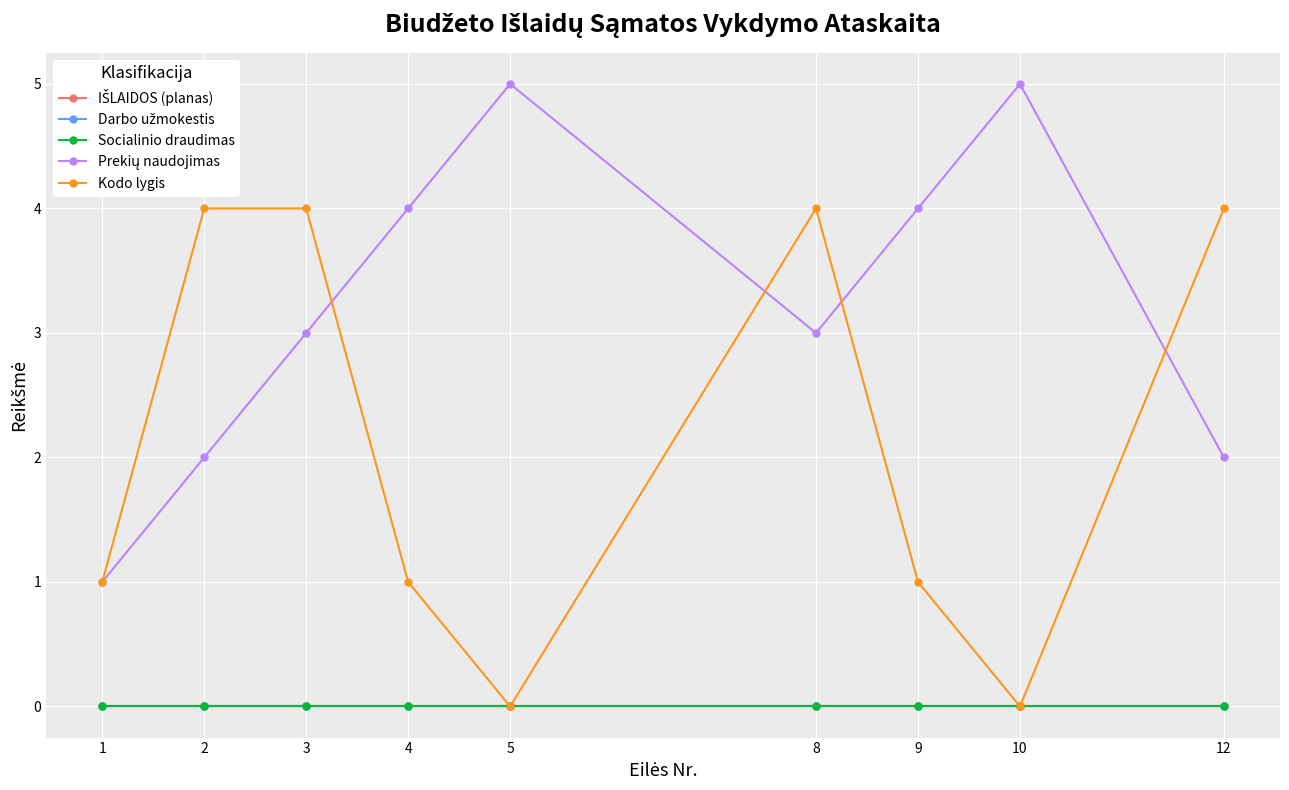

Rank the categories by IŠLAIDOS (planas) value from lowest to highest.

1, 2, 3, 4, 5, 8, 9, 10, 12